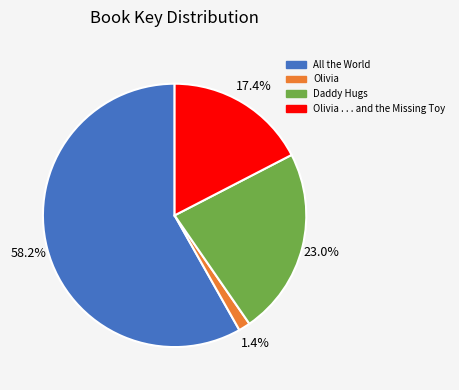

Is there a majority slice in this chart?

Yes